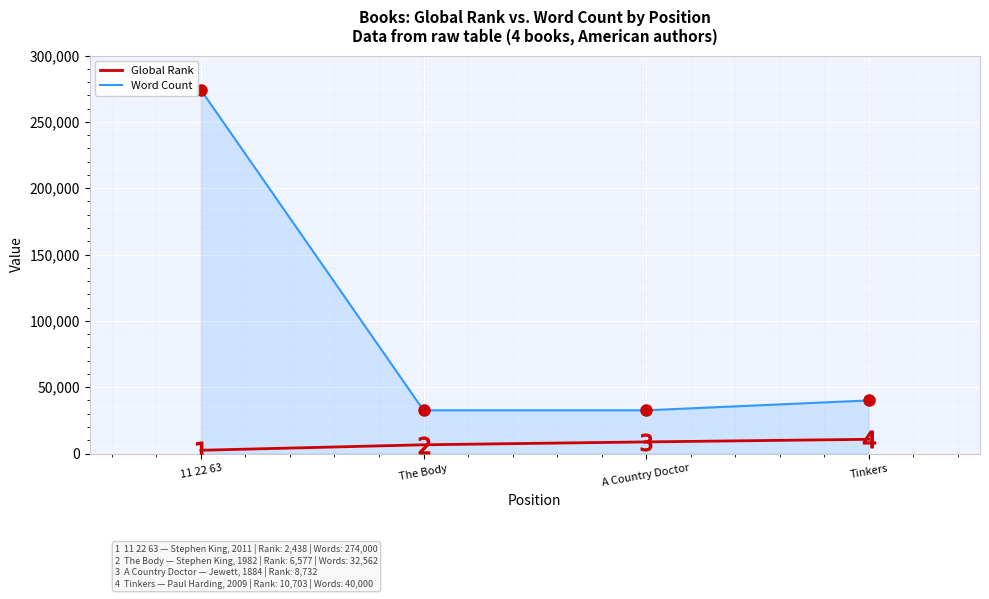

Count the number of categories in the chart.

4